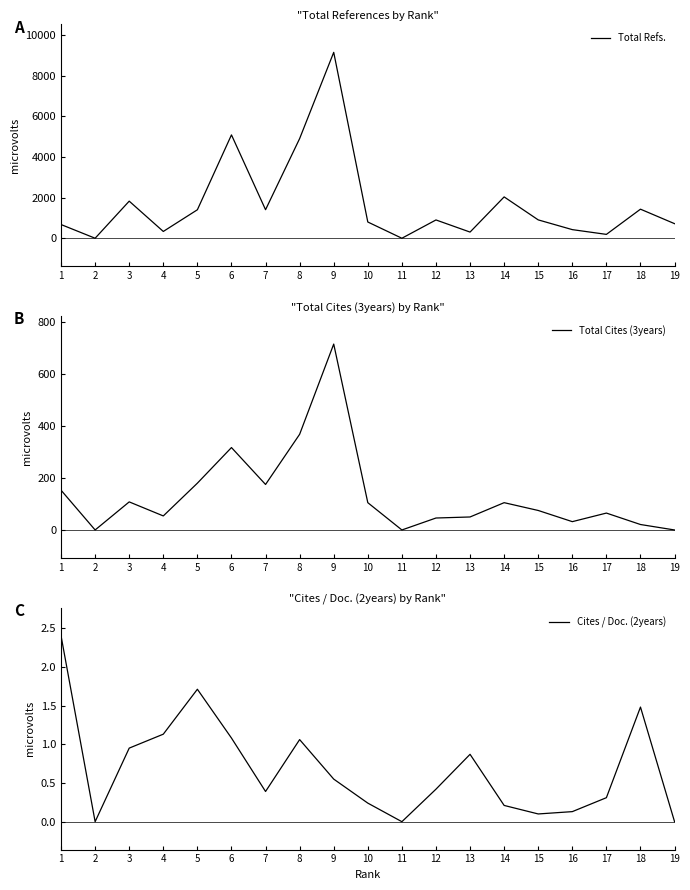

The value of Cites / Doc. (2years) at 14 is 0.3. True or false?

False